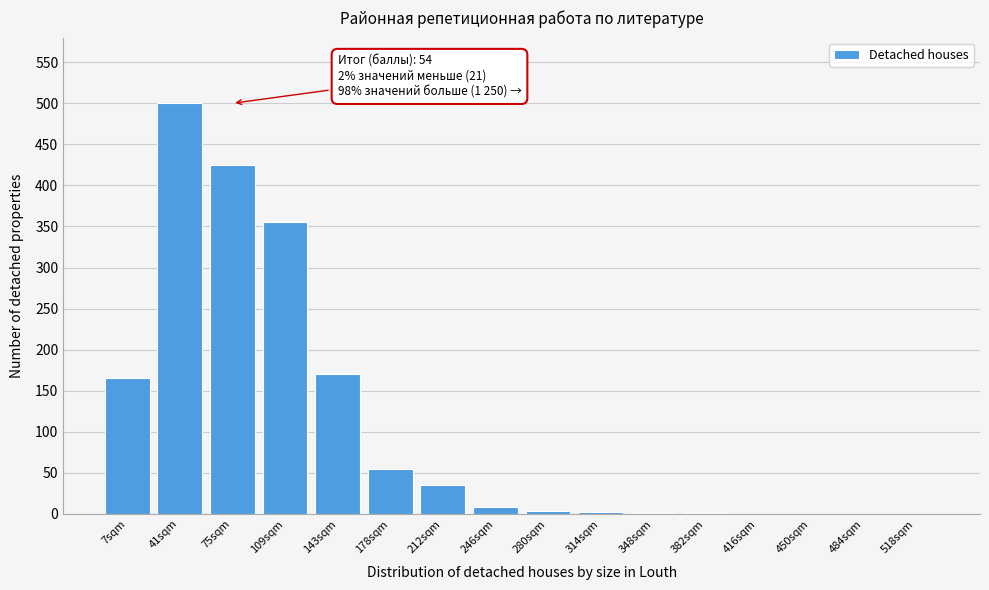

What is the greatest value displayed?

500